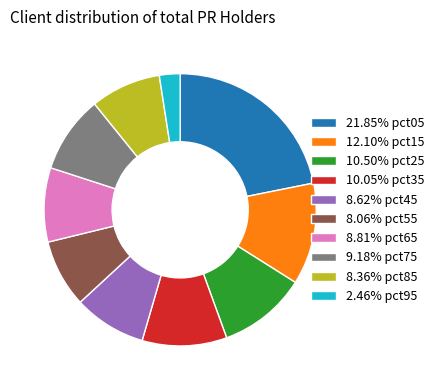

Is there any slice that represents more than half of the pie?

No